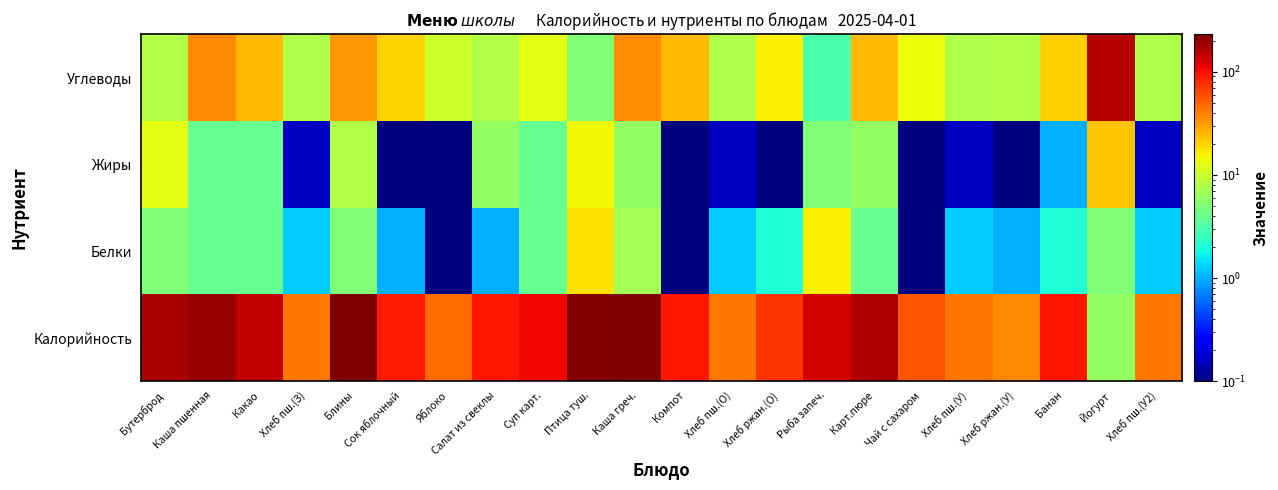

Rank the series by their maximum value, from lowest to highest.

Белки, Жиры, Углеводы, Калорийность